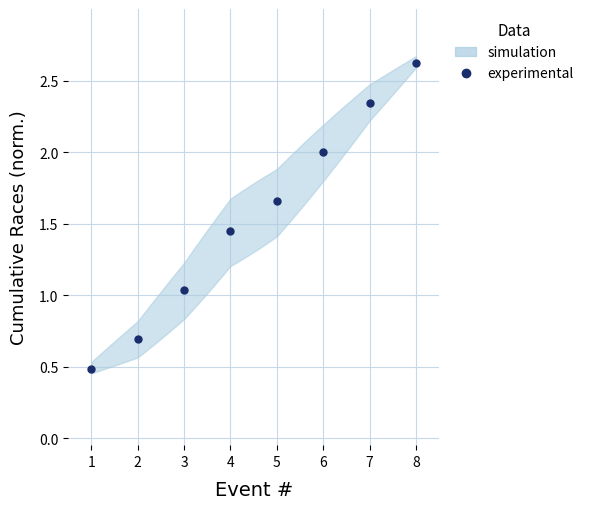

Does the chart display data point markers on the line(s)?

Yes